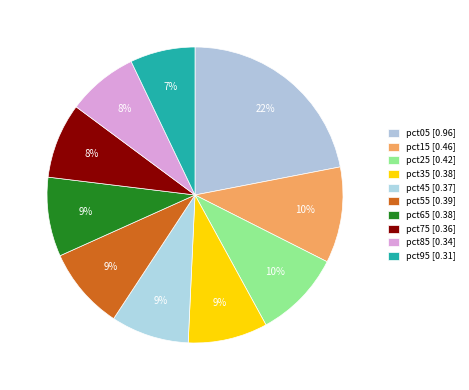

Is pct05 the majority of the pie?

No